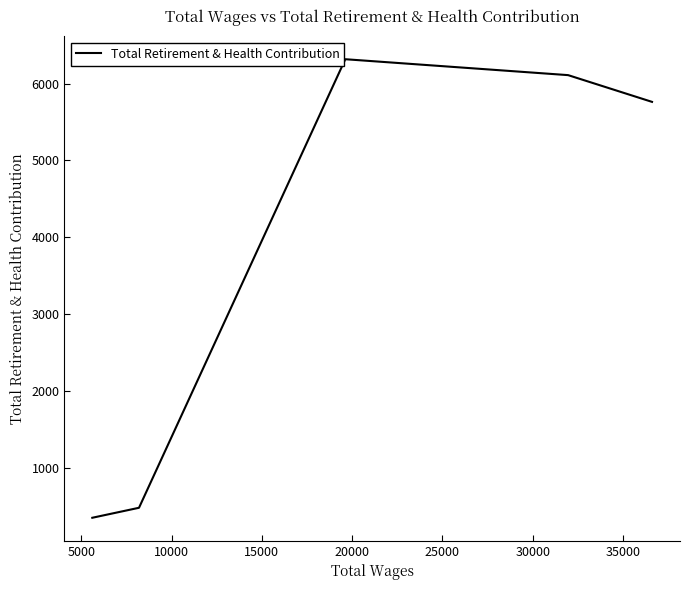

Count the number of categories in the chart.

5